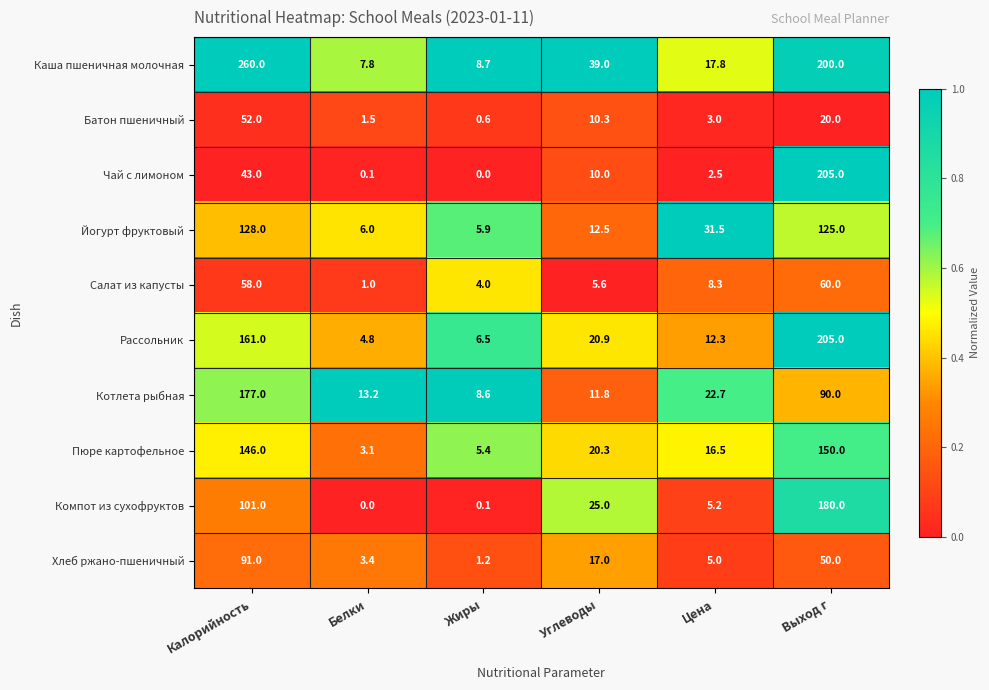

What is the difference between the second highest and second lowest values in the Йогурт фруктовый series?

119.0